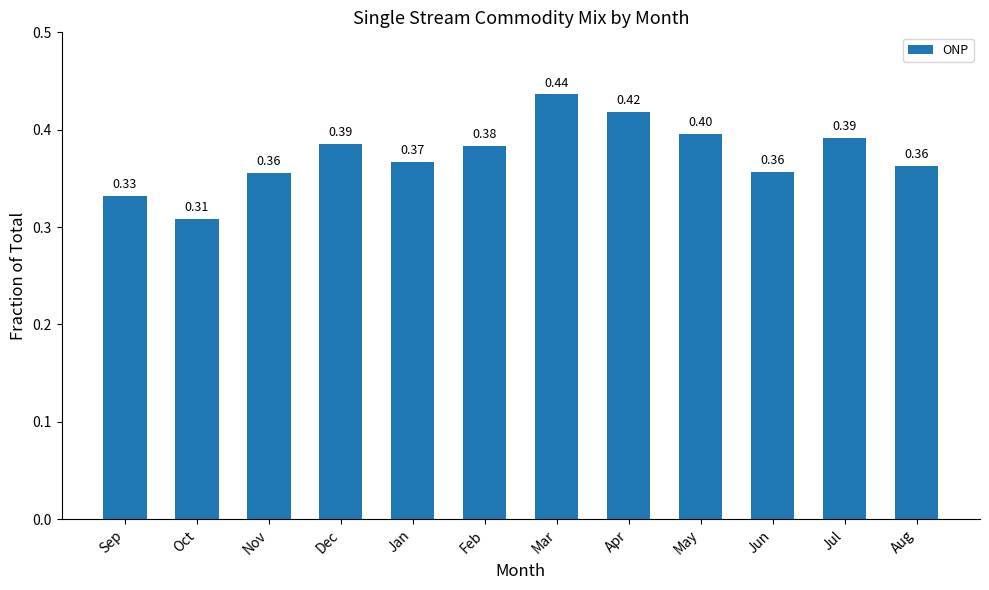

What is the difference between the maximum and second lowest values?

0.1